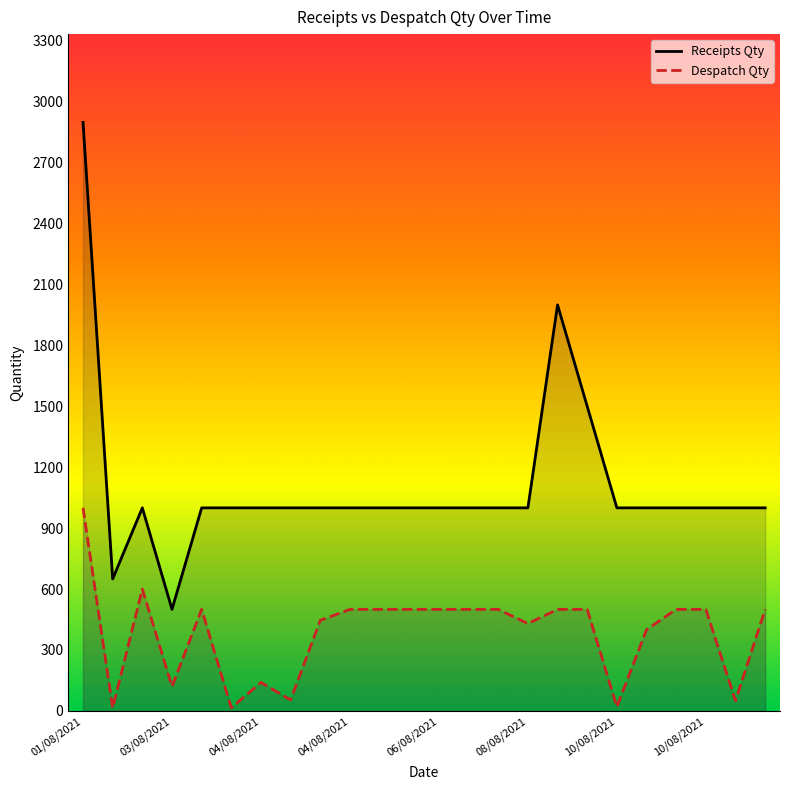

At which label is Receipts Qty closest to 1699?

17